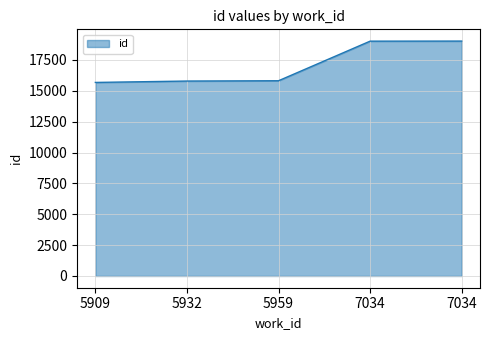

What is the value of the 3rd point from the left?

15815